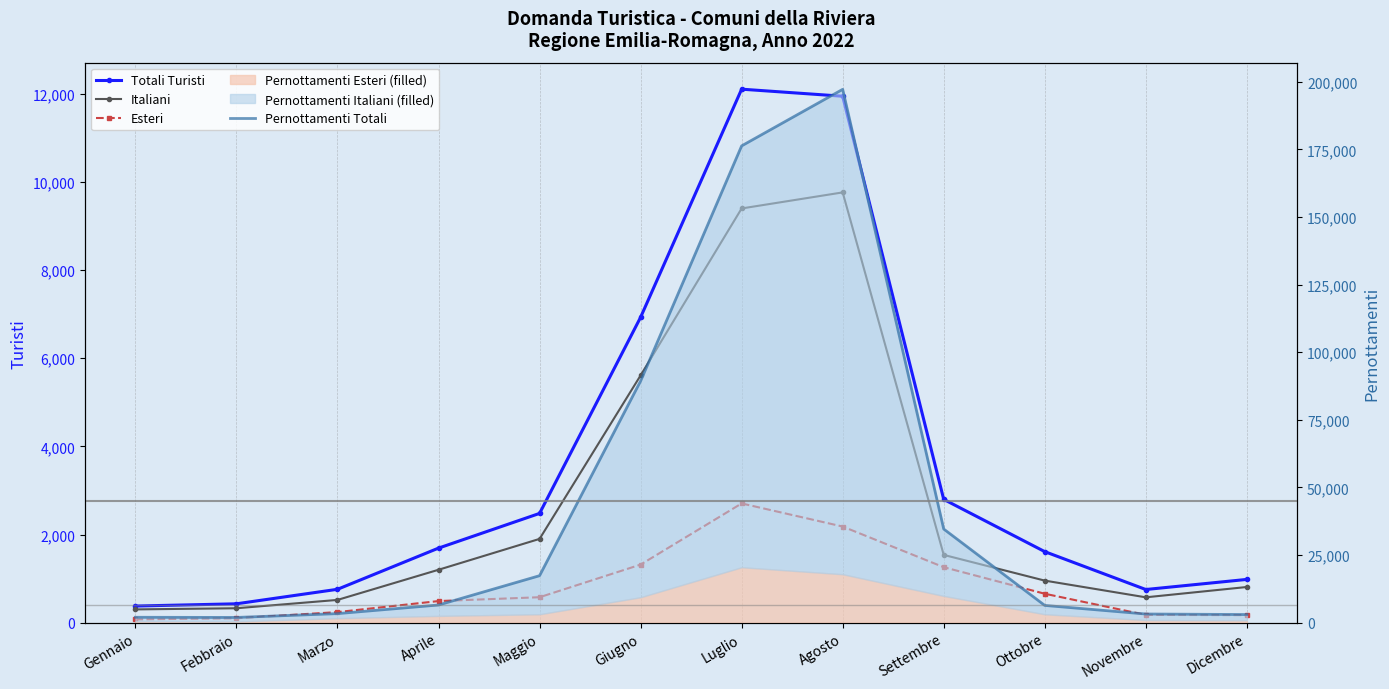

Which category has the lowest value in the Esteri series?

Gennaio